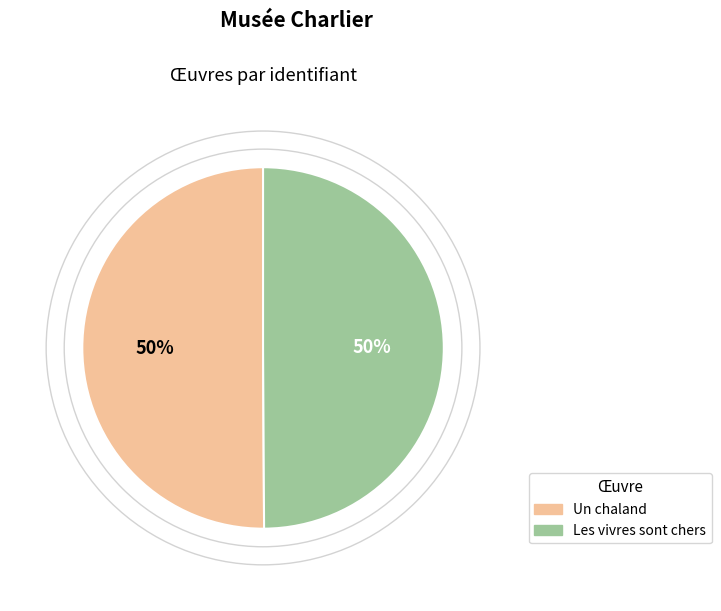

To the nearest percent, what is the combined percentage of Les vivres sont chers and Un chaland?

100%